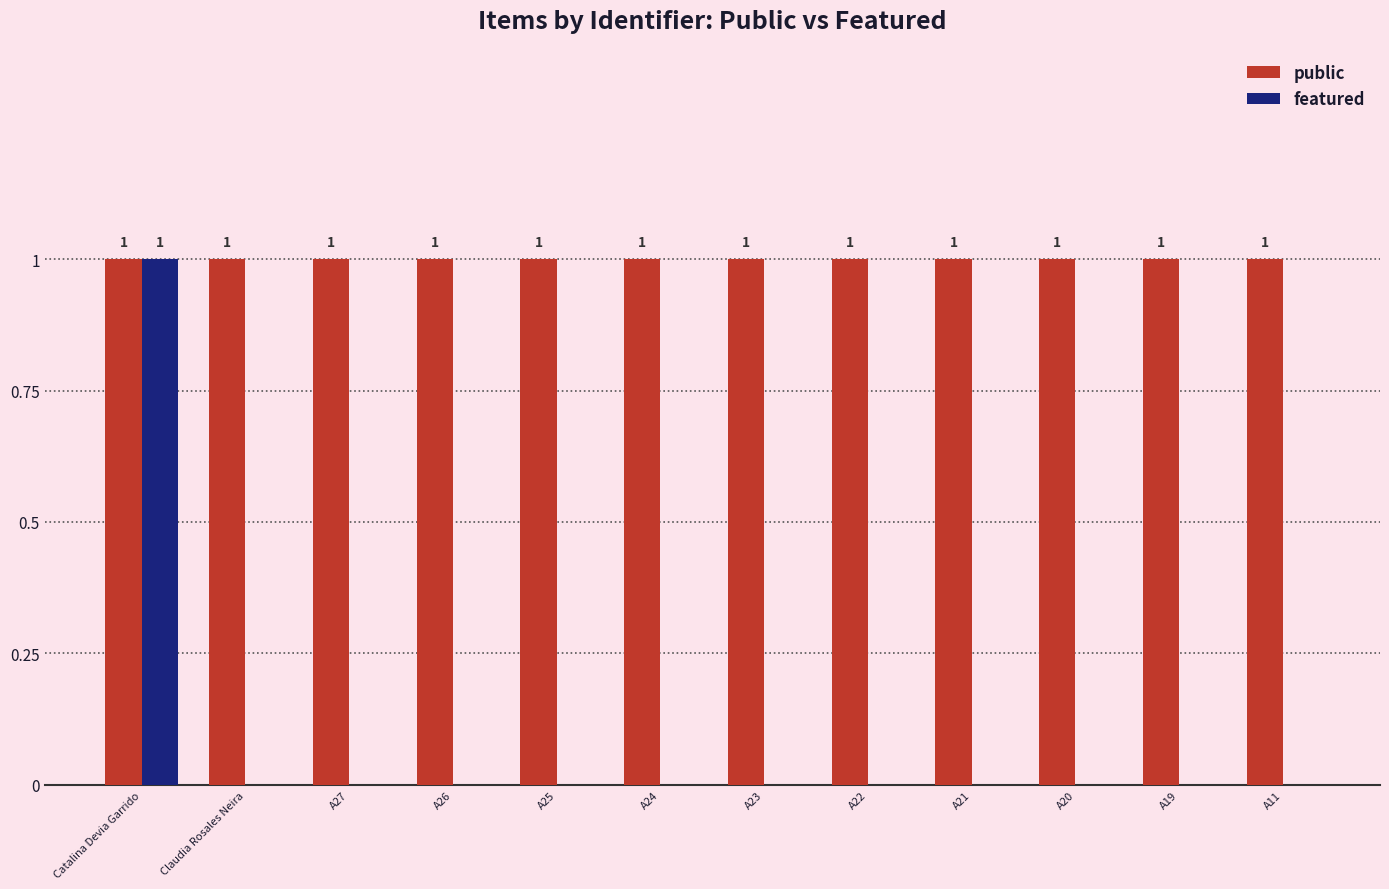

Which series has the widest spread of values?

featured